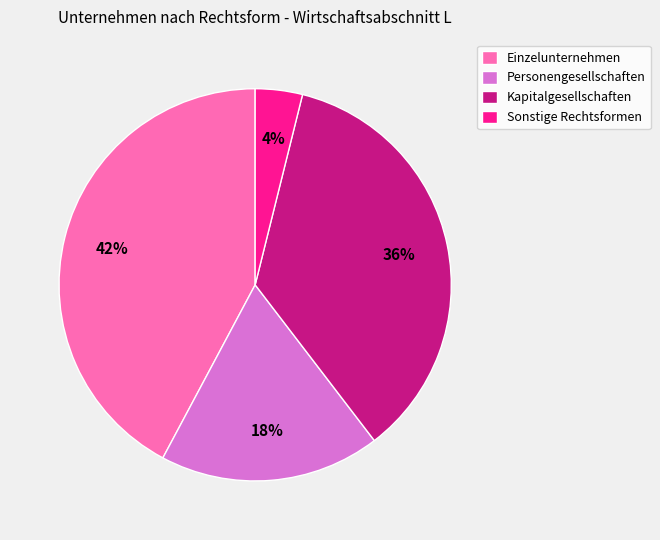

To the nearest percent, what is the combined percentage of Personengesellschaften and Einzelunternehmen?

60%